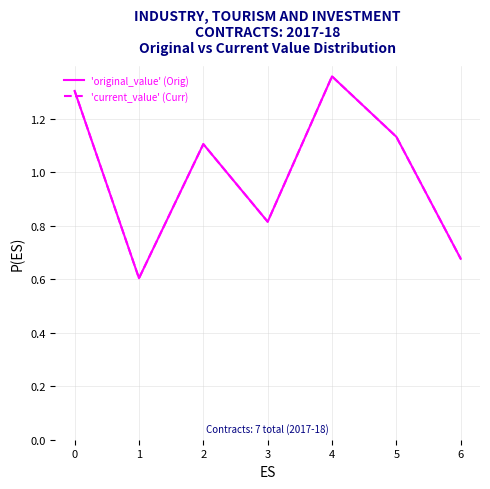

The 'original_value' (Orig) series shows 1.1 at 2. True or false?

True